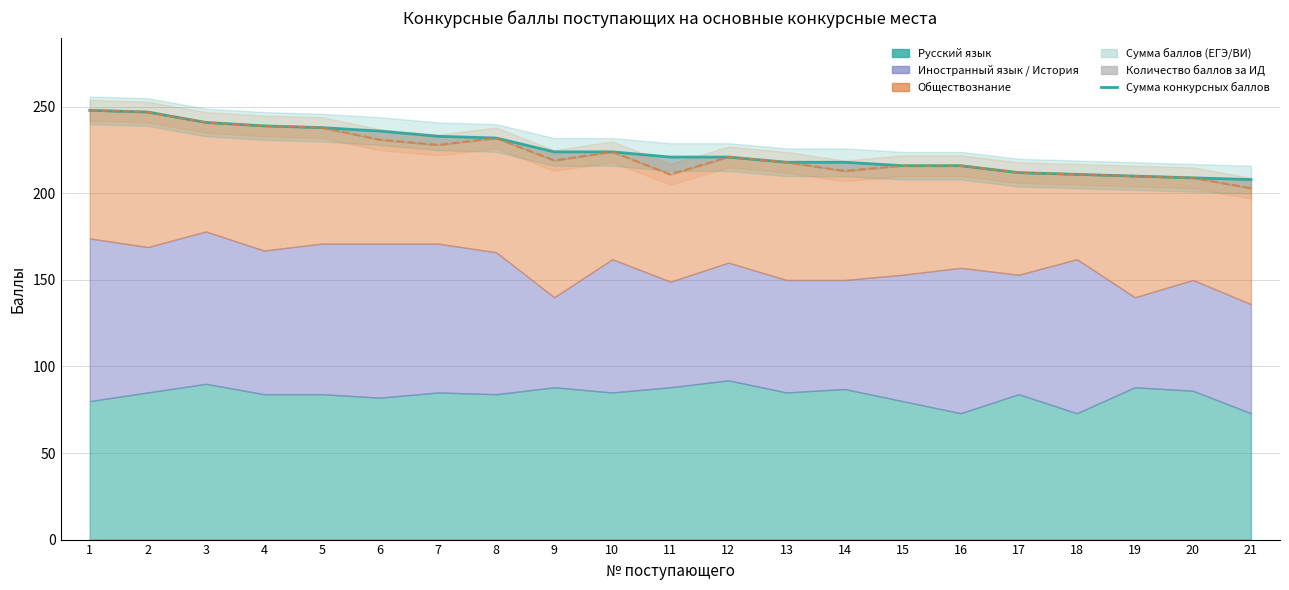

True or false: there are more than 0 points higher than both neighbors.

False